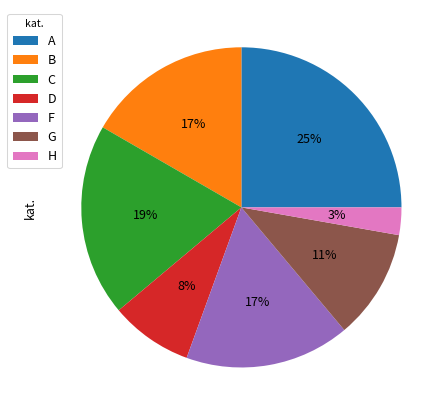

Which slice is the smallest?

H